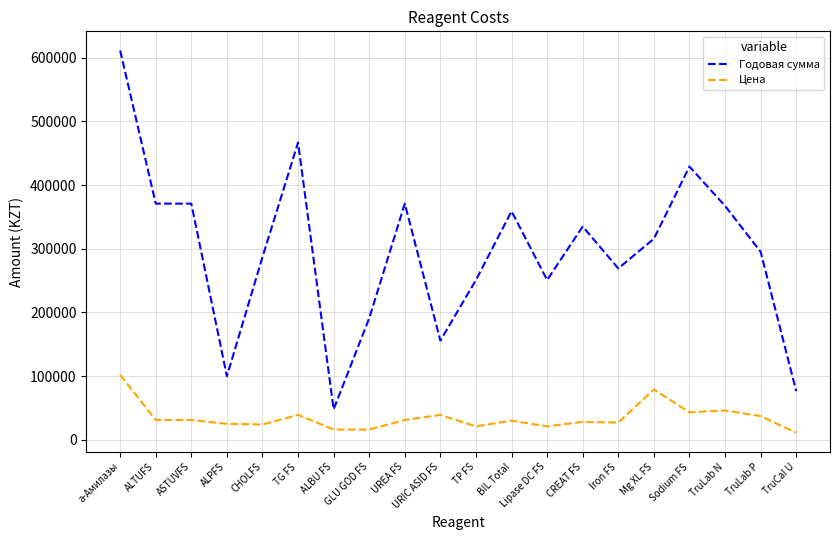

Which series has the widest spread of values?

Годовая сумма